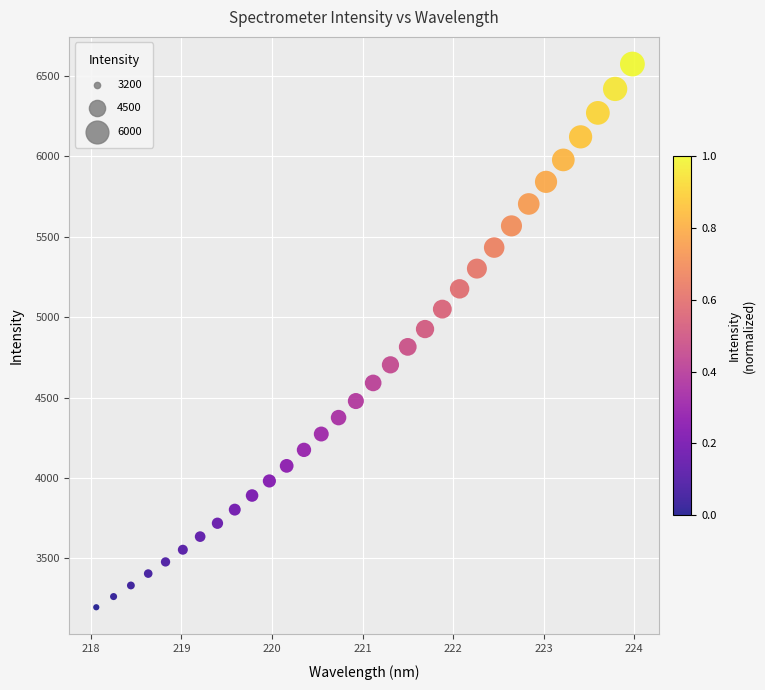

What is the range of Y values (max minus min)?

3376.4